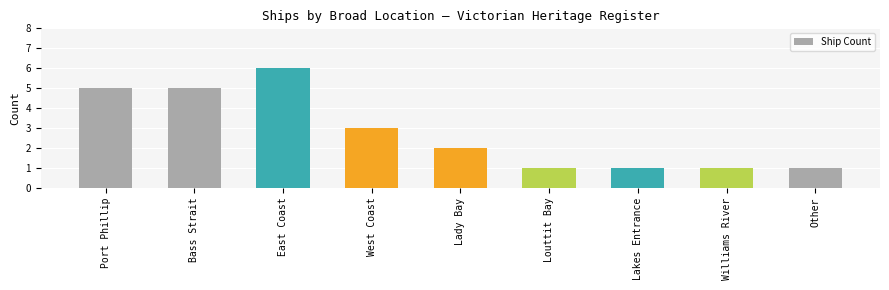

What is the sum of the values at West Coast and Louttit Bay?

4